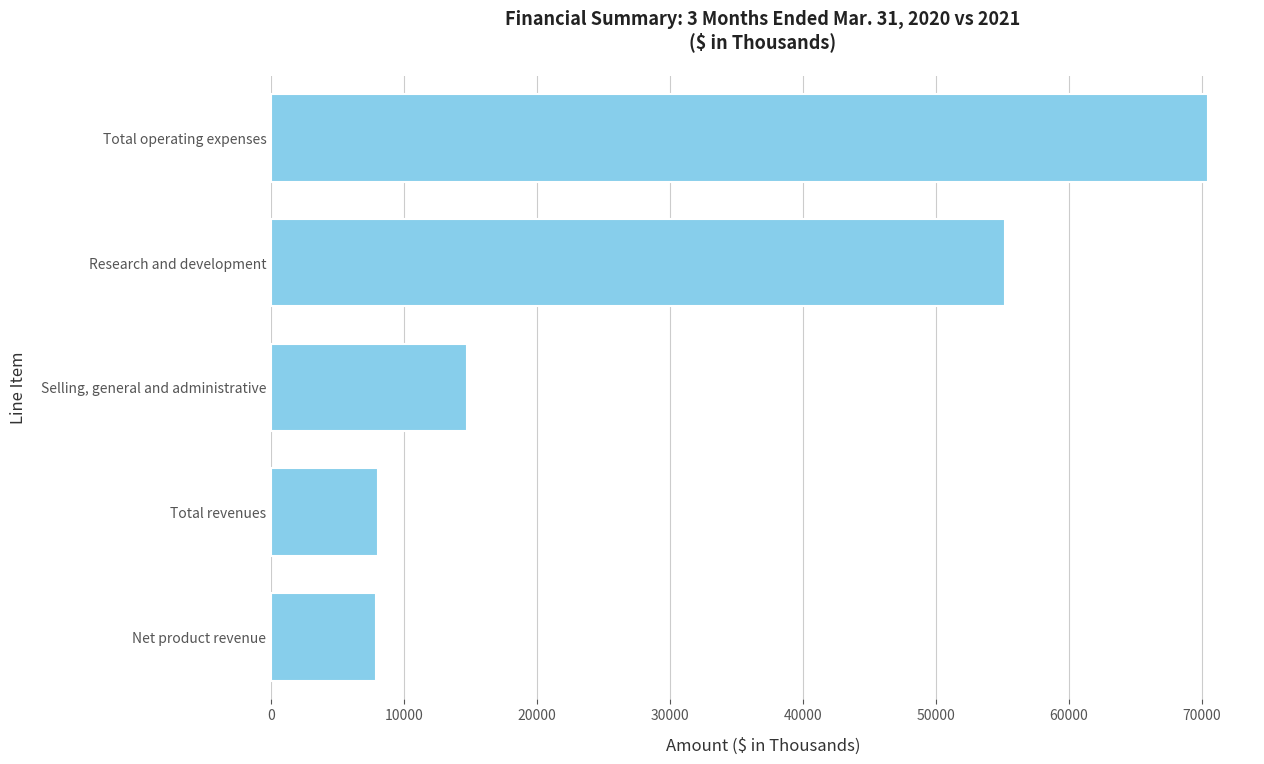

The value at Selling, general and administrative is 14688. True or false?

True